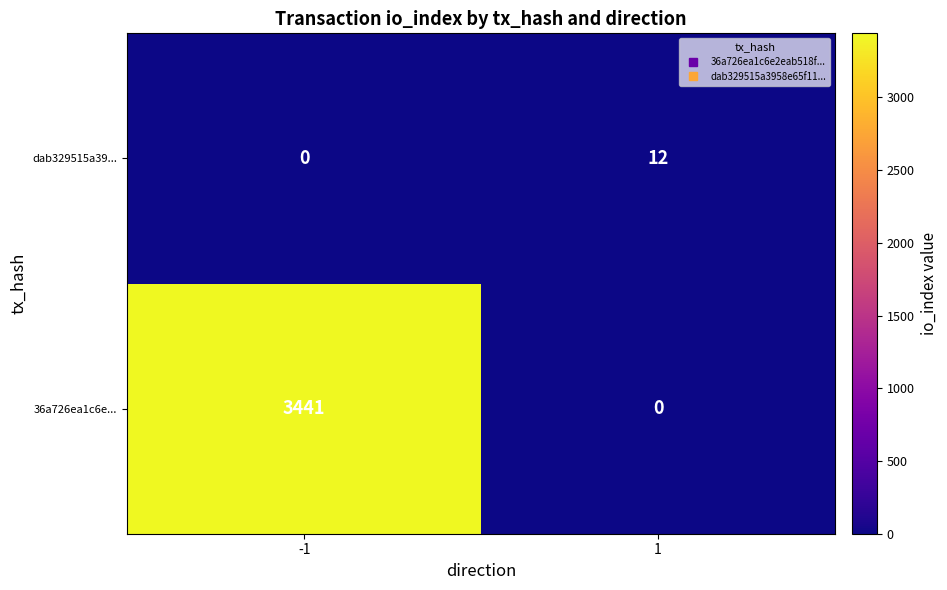

Reading right to left, extract all data points from this chart.

dab329515a39...: 12	0
36a726ea1c6e...: 0	3441